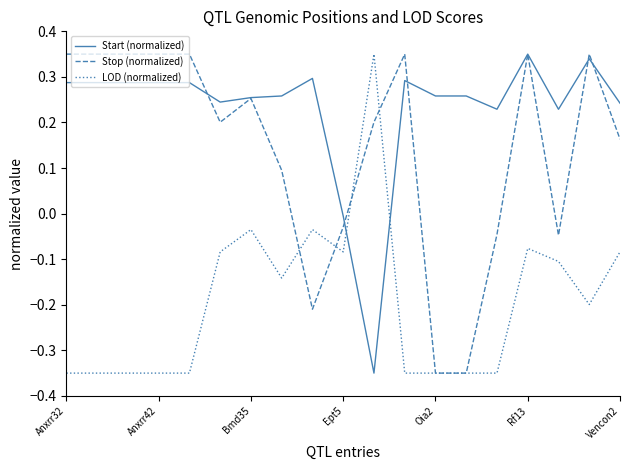

Which series has the largest total across all categories?

Start (normalized)